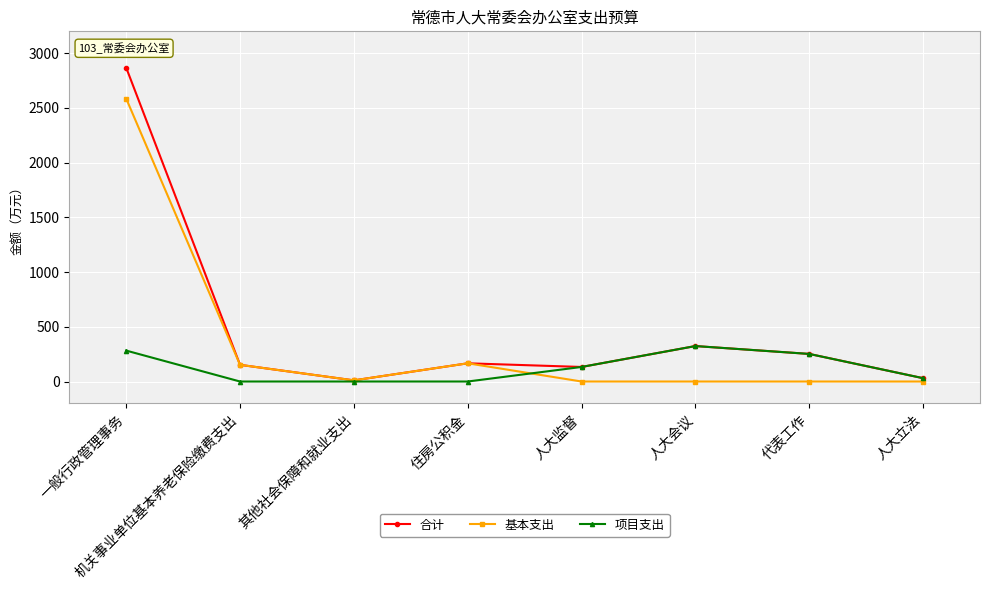

What is the total value across all series at 其他社会保障和就业支出?

21.0